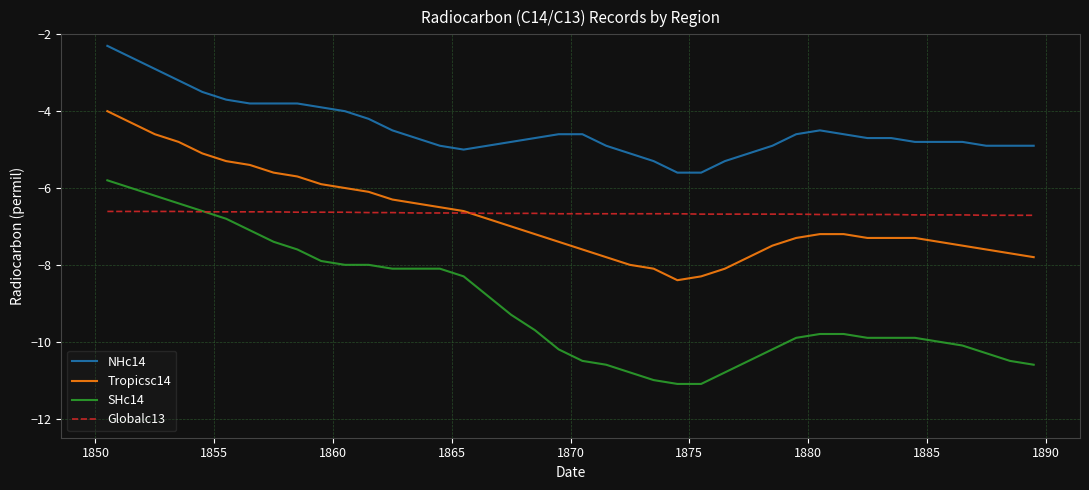

List the series in order of their peak value, lowest first.

Globalc13, SHc14, Tropicsc14, NHc14